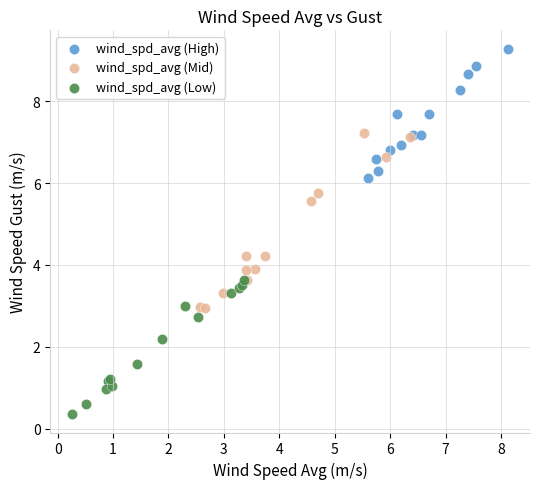

Which series contains the lowest Y value?

wind_spd_avg (Low)